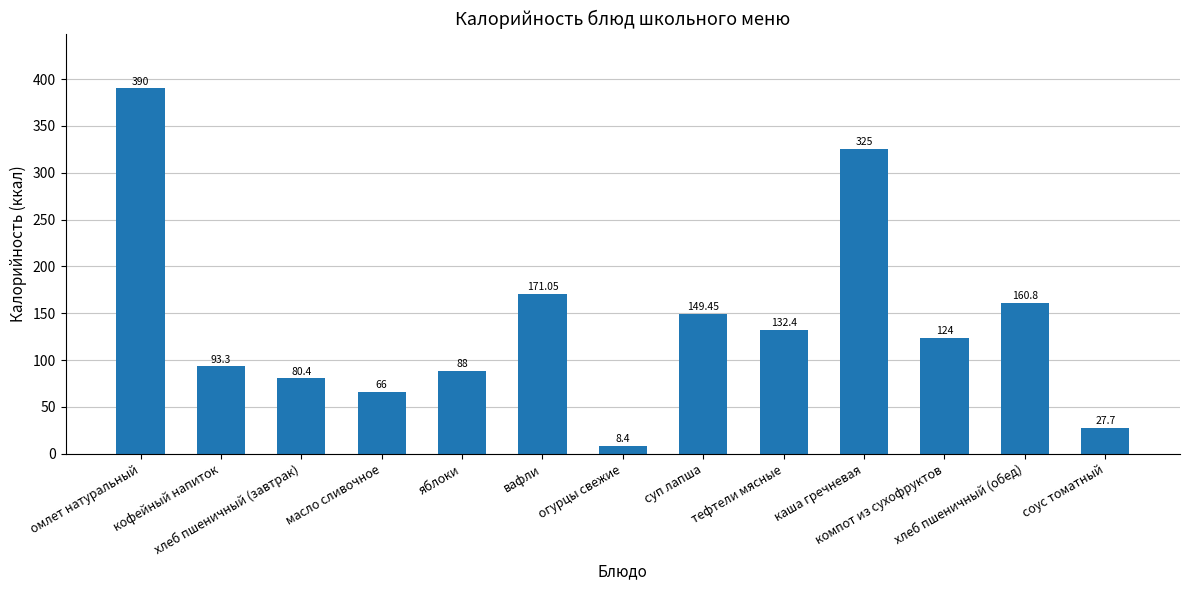

Between тефтели мясные and яблоки, which is larger?

тефтели мясные